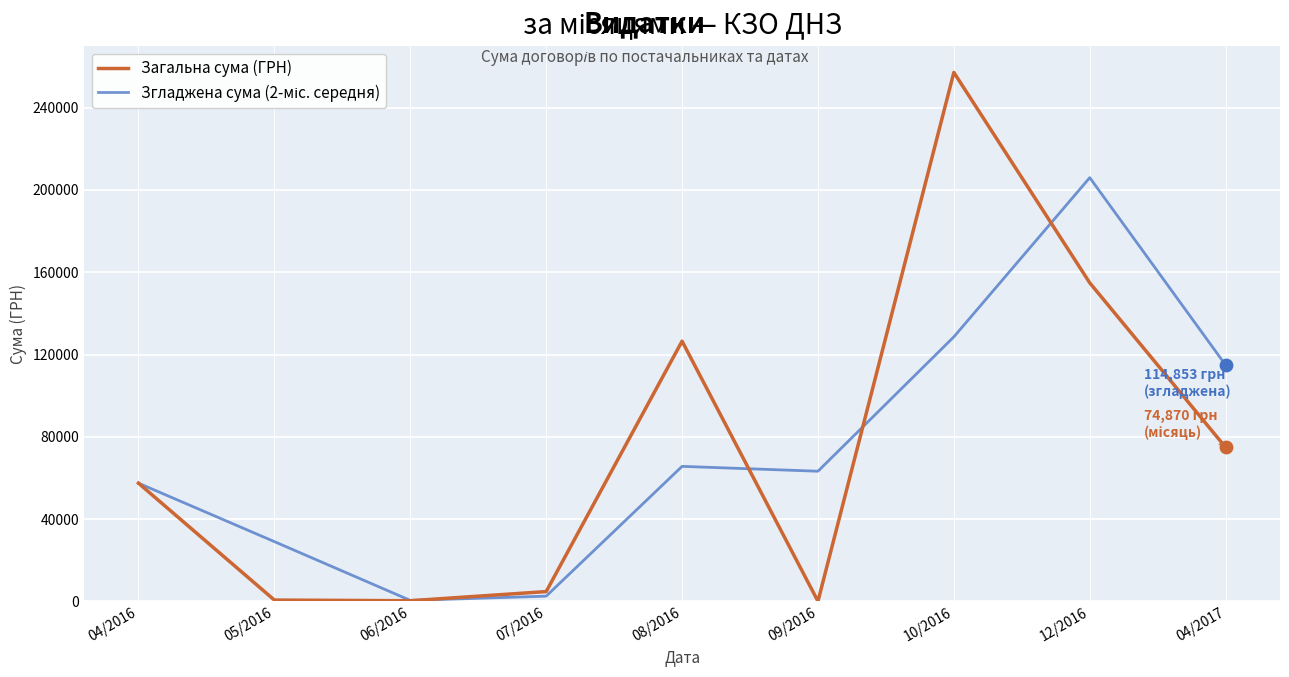

What is the maximum value shown in the chart?

257087.8